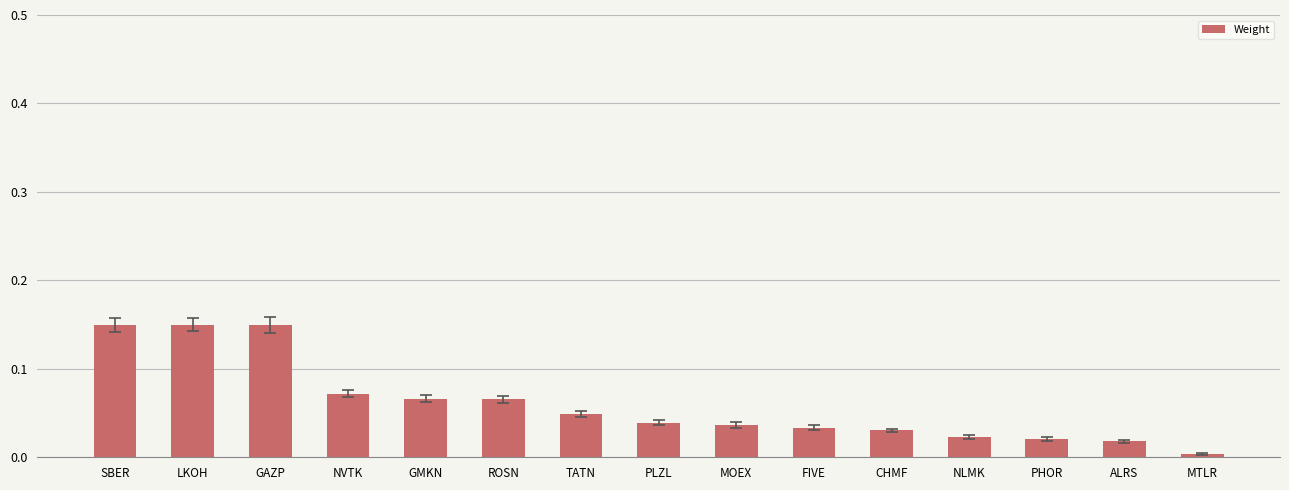

Which category has the lowest value across all series?

MTLR